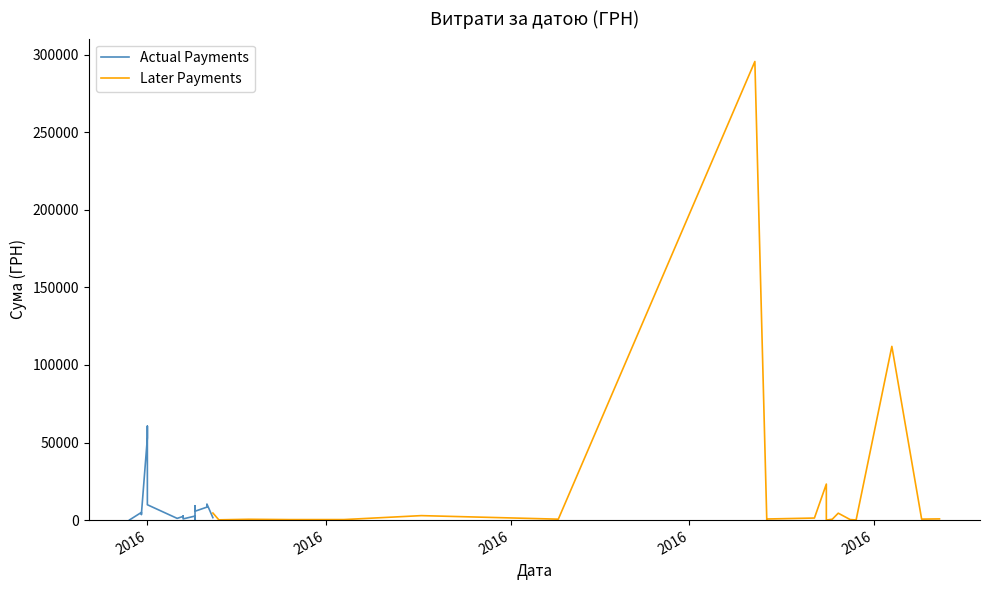

What is the difference between the maximum and minimum values in the Later Payments series?

295627.4